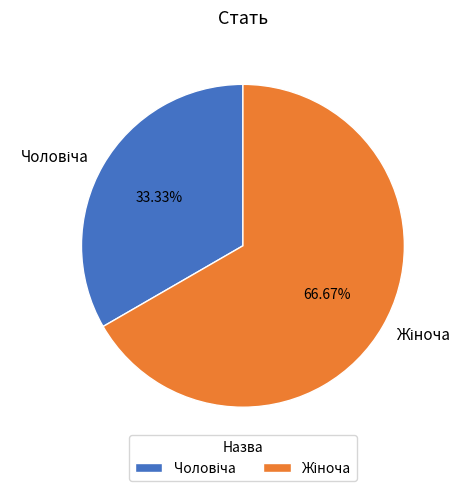

Does any single category account for the majority?

Yes